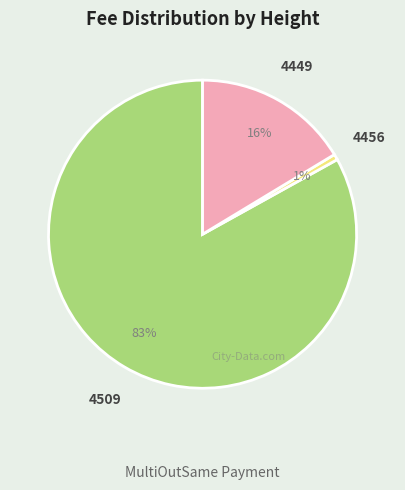

What percentage is the 4509 slice, to the nearest percent?

83%